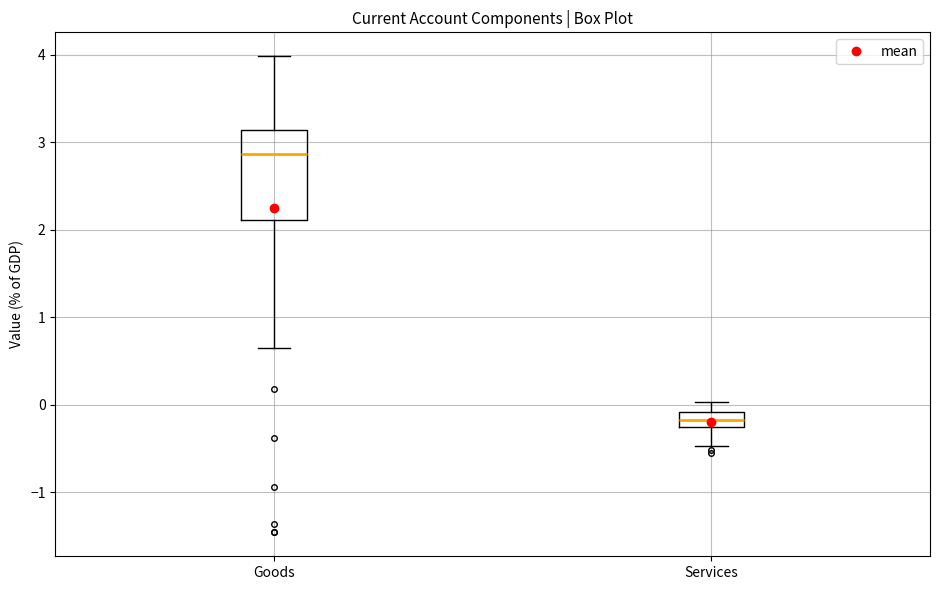

Reading left to right, read every box against the y-axis: the position of its median line, the range the box covers, and the ends of its whiskers. The values are not printed on the chart, so give them approximately, as read against the axis.

Goods: median 2.9, box 2.1 to 3.1, whiskers 0.6 to 4.0
Services: median -0.2, box -0.3 to -0.1, whiskers -0.5 to 0.0